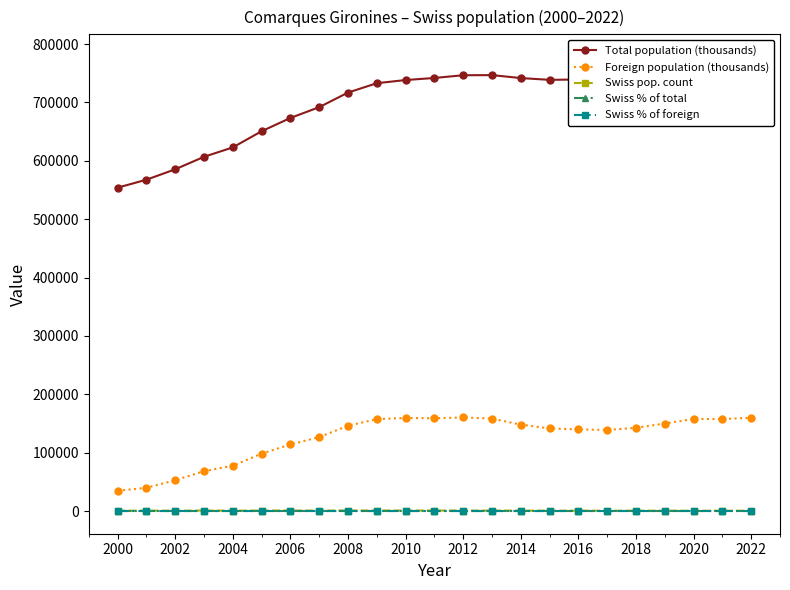

What is the difference between the maximum and minimum values in the Swiss % of foreign series?

1.4